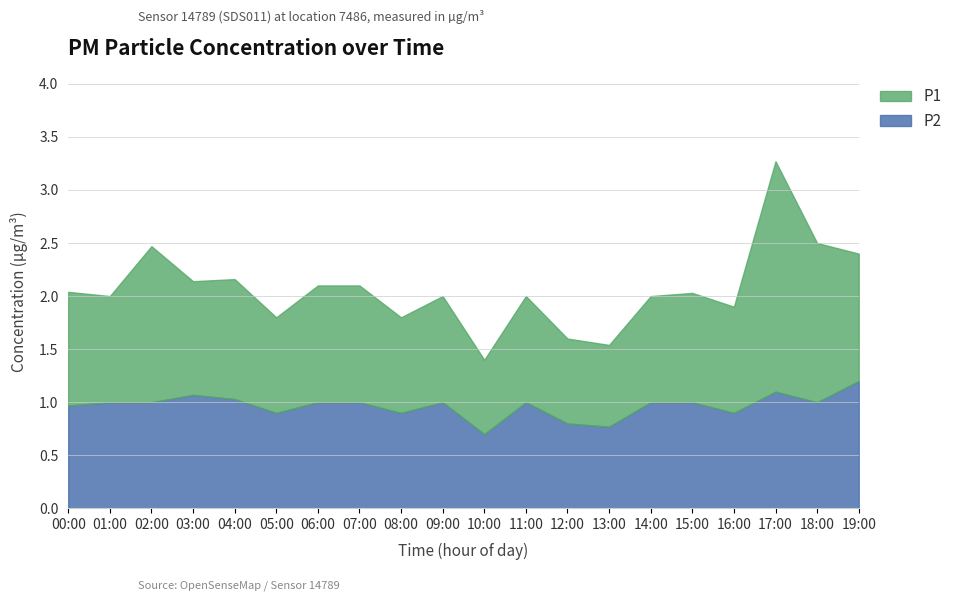

At which category is the sum across all series the highest?

17:00